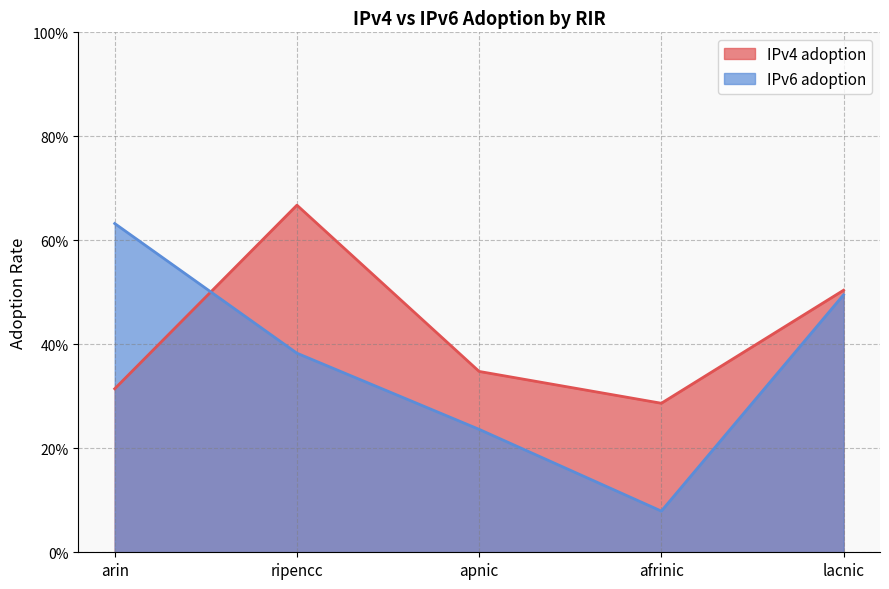

In IPv4 adoption, how many points are higher than both neighbors (excluding endpoints)?

1